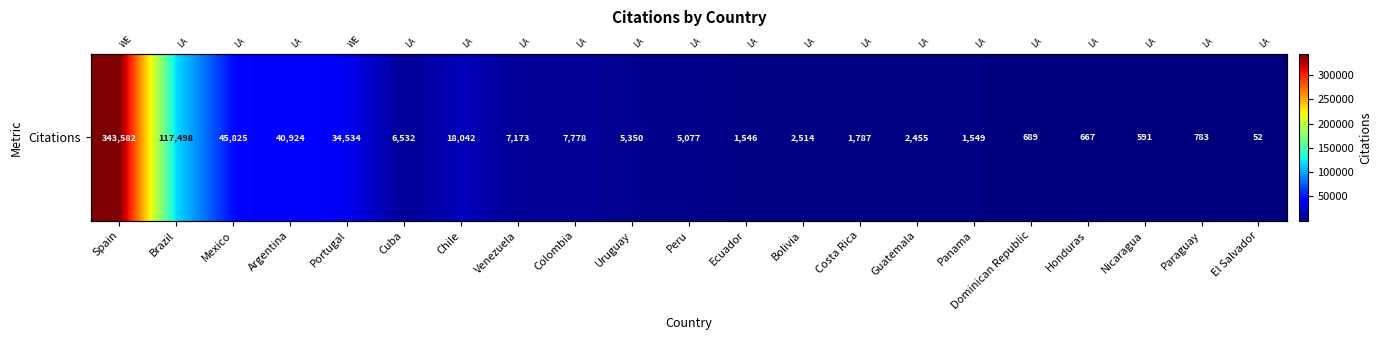

What is the difference between the maximum and minimum values?

343530